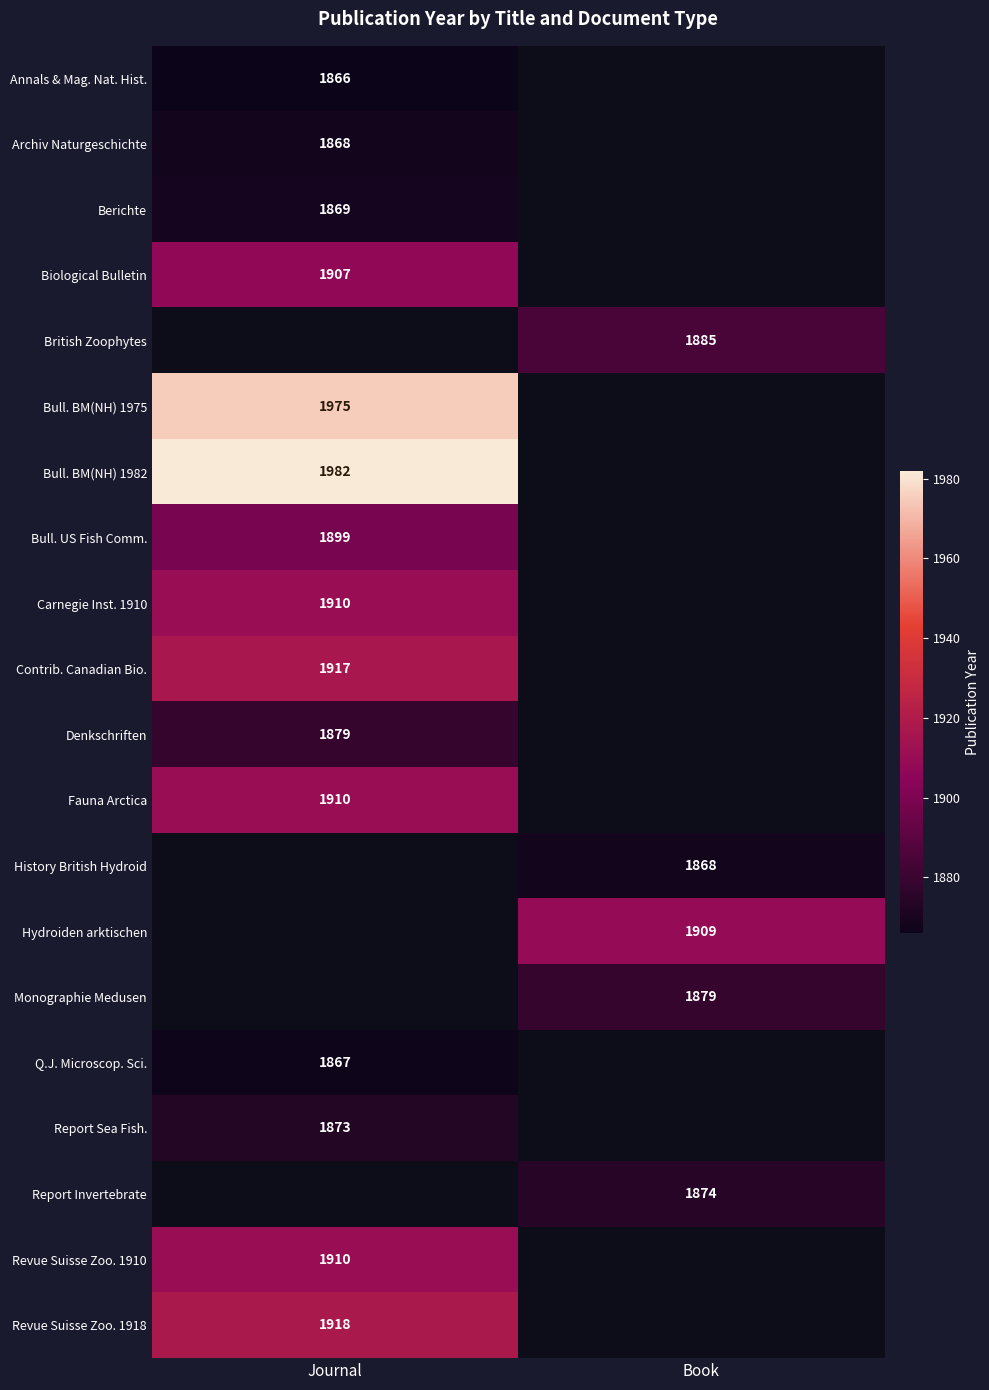

Is it true that Denkschriften equals 675.7 at Journal?

False